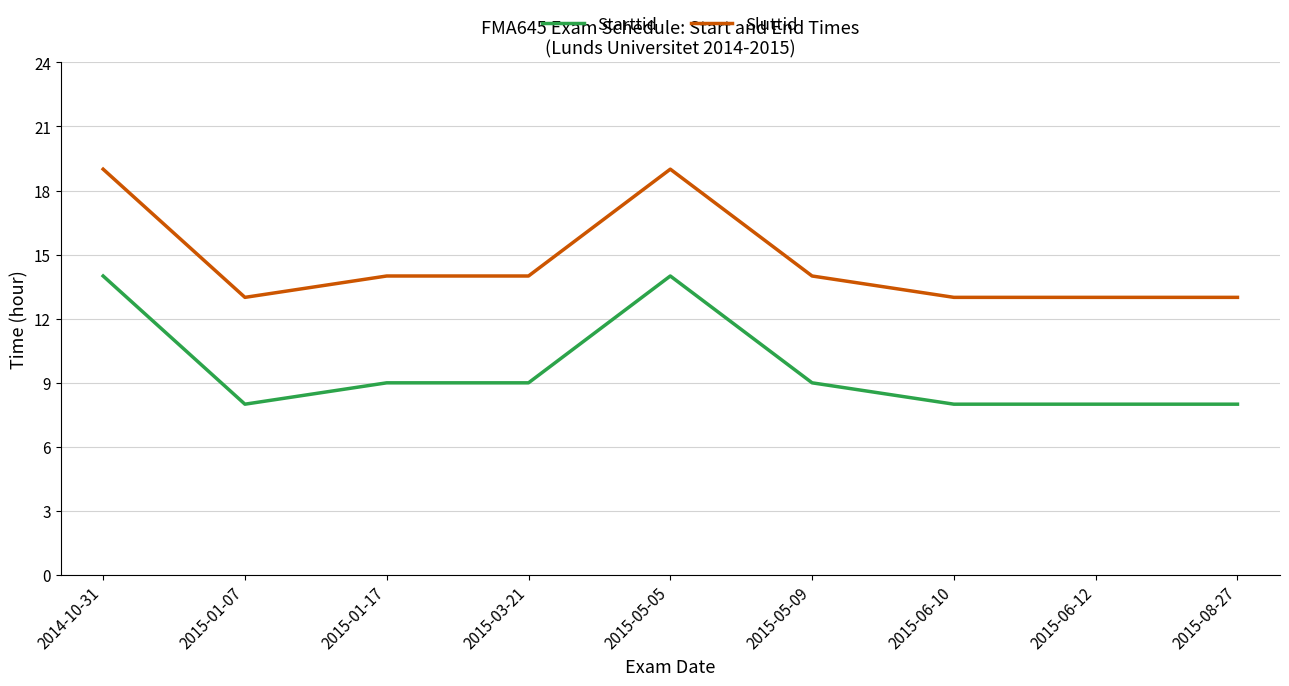

What is the spread (max minus min) of values at 2015-01-17?

5